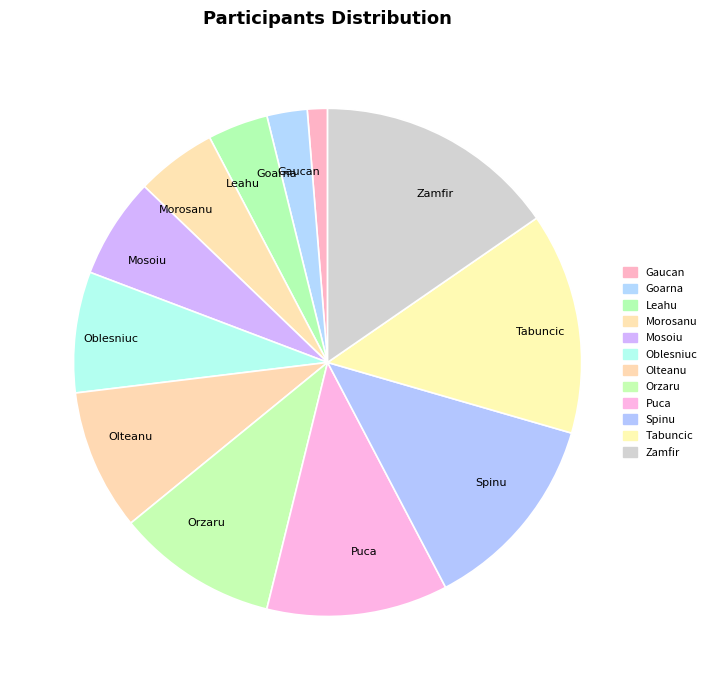

Approximately how many times larger is the value at Olteanu compared to Zamfir?

0.6